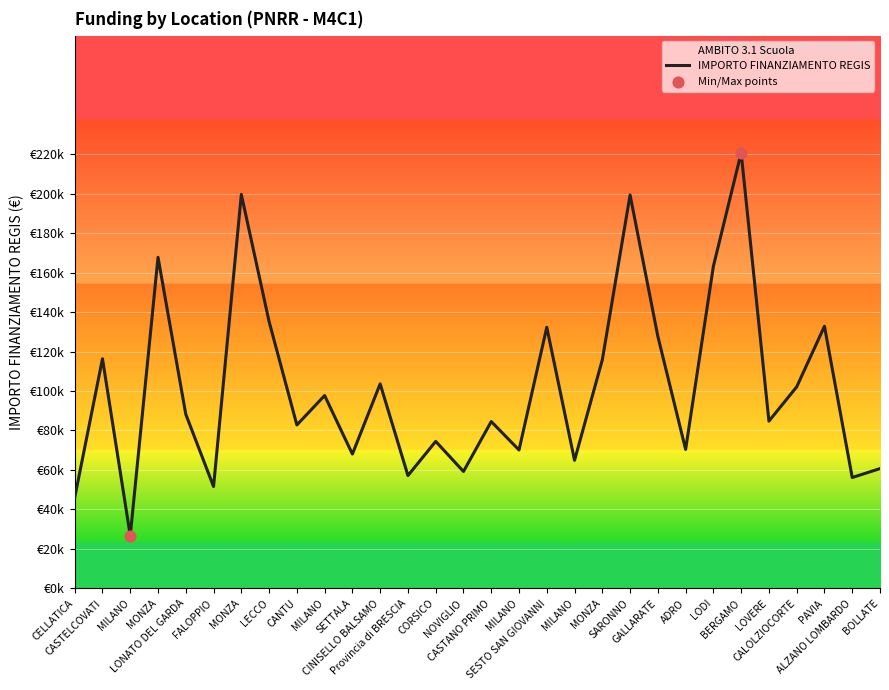

Approximately how many times larger is the value at CANTU compared to CORSICO?

1.1